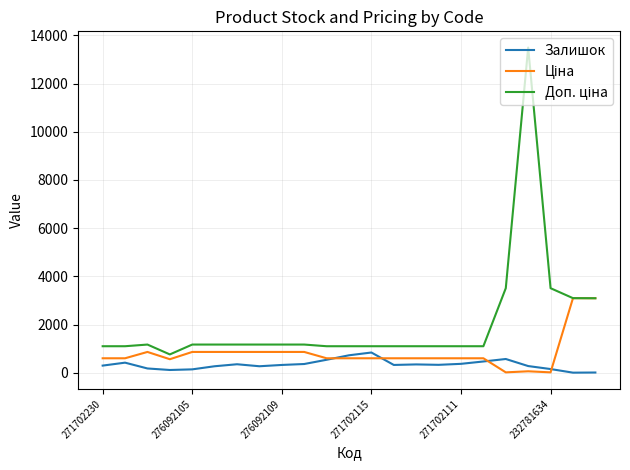

What is the highest value of the Залишок series?

839.0